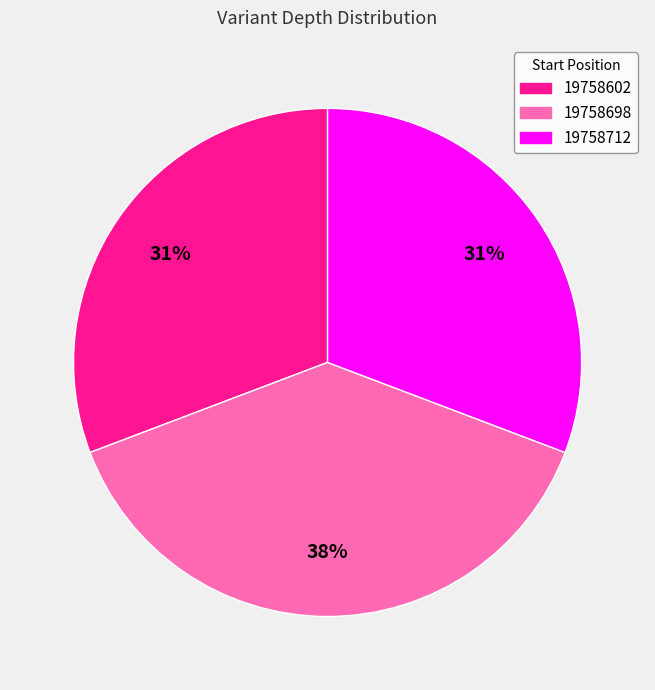

Is there a majority slice in this chart?

No